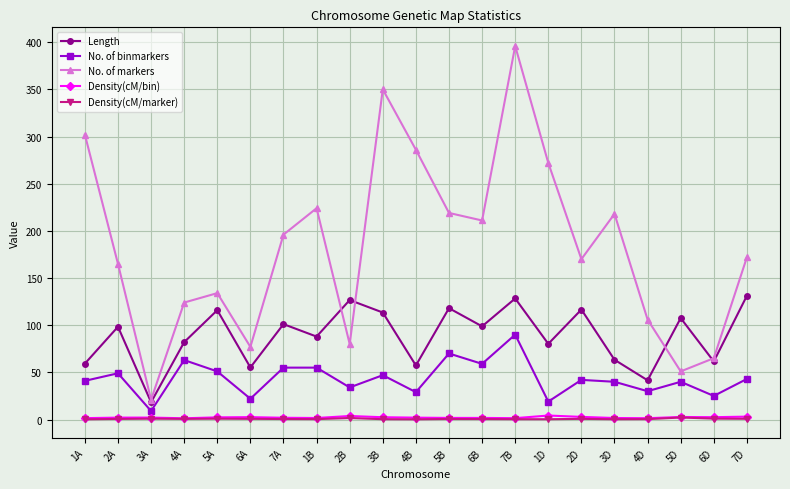

What is the label of the 8th point from the right?

7B